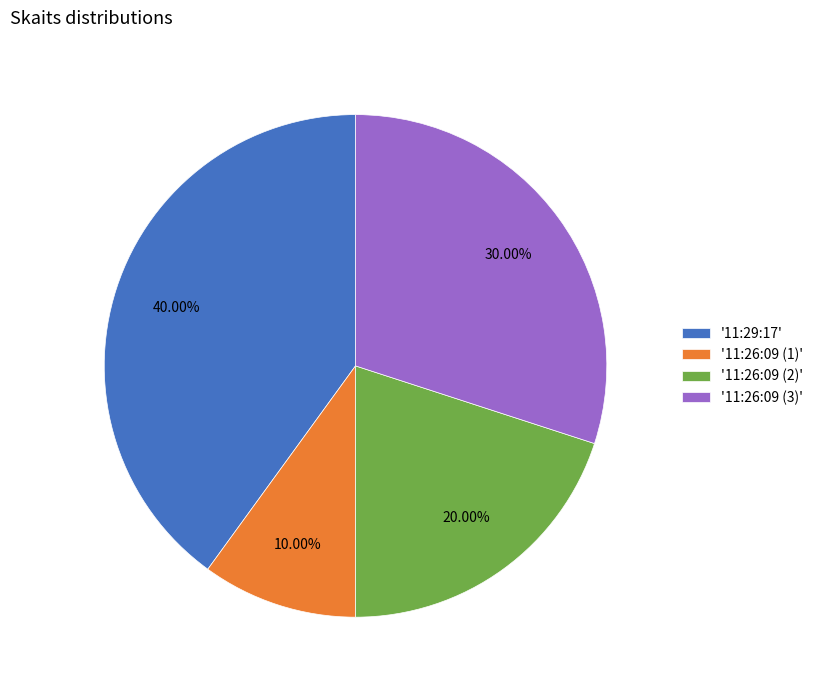

What is the ratio of the value at '11:26:09 (2)' to the value at '11:26:09 (3)'?

0.7